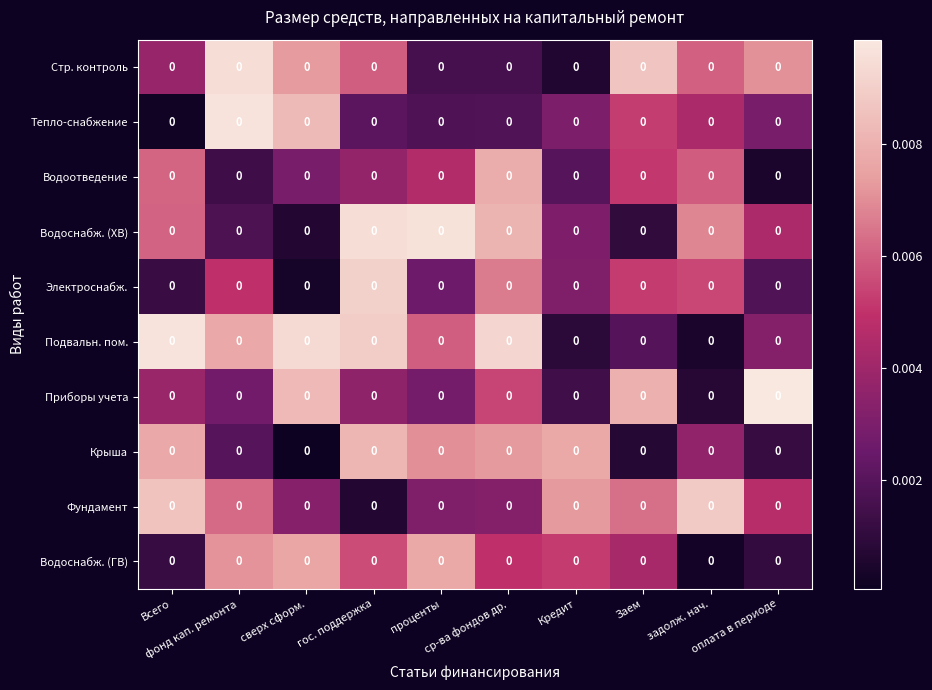

Where is Электроснабж. nearest to the value 0?

сверх сформ.